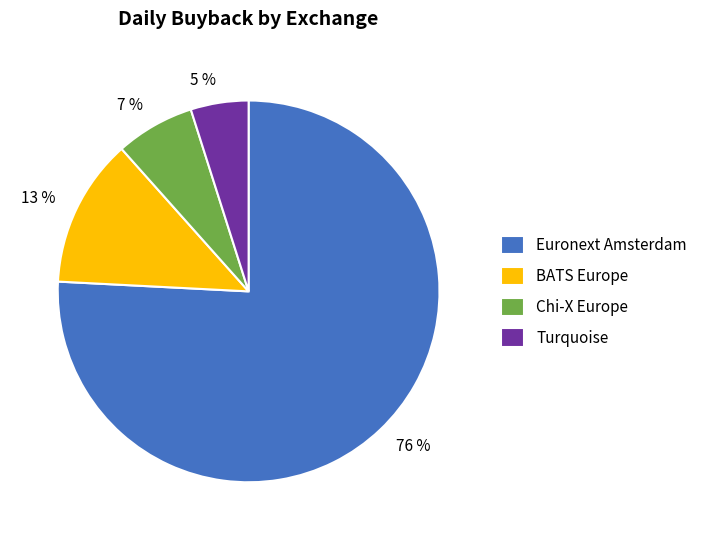

Count the number of slices in the pie.

4